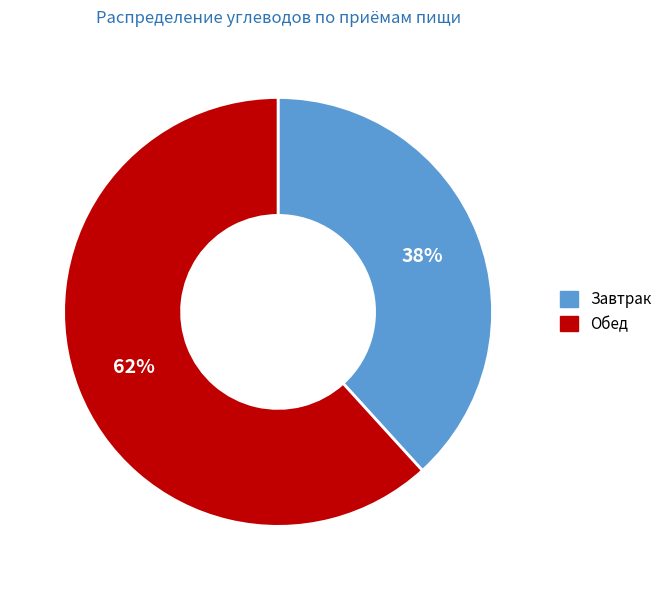

Combined, do Обед and Завтрак account for over 50%?

Yes